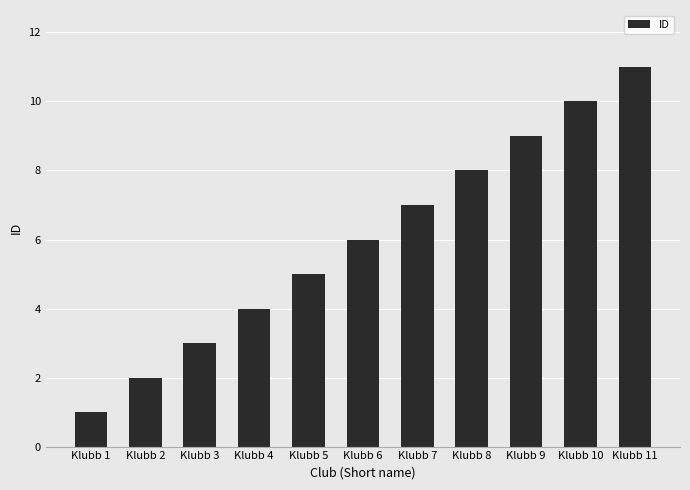

What is the value of the 11th bar from the left?

11